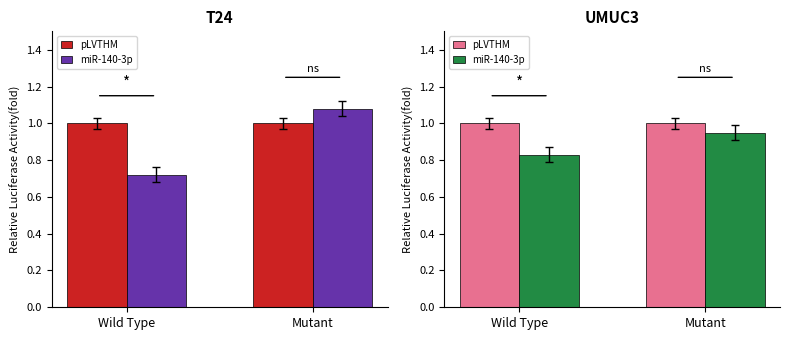

What is the sum of all miR-140-3p values?

1.8